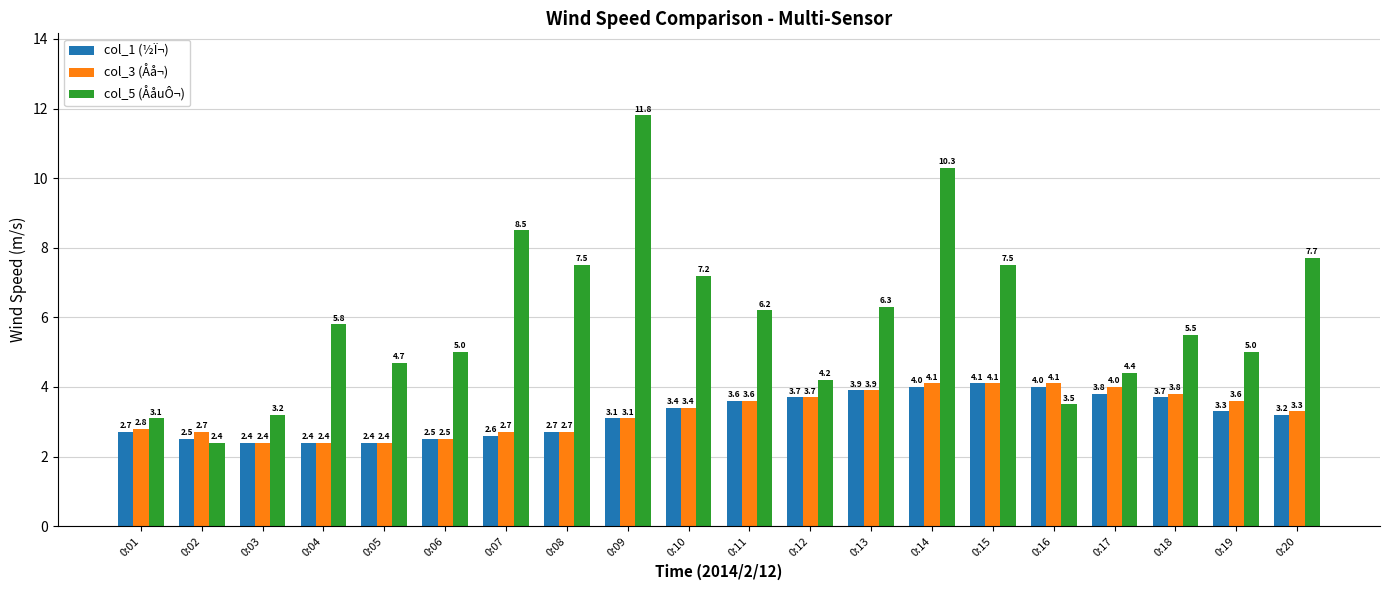

What is the sum of all col_1 (½Ï¬) values?

64.0